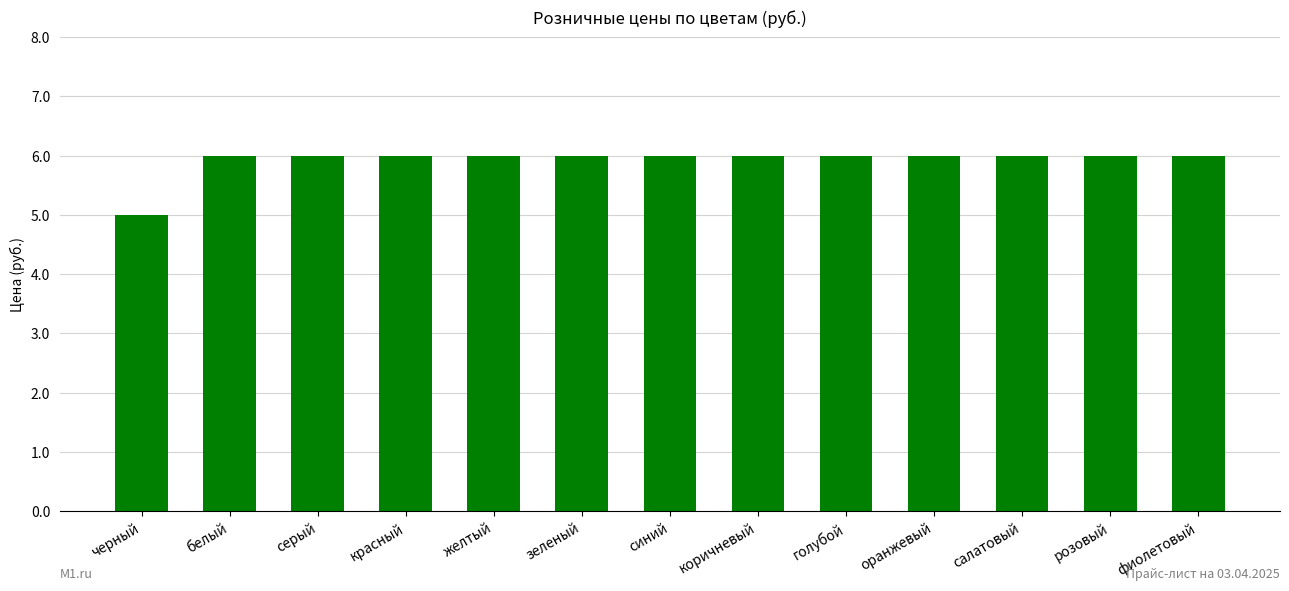

What is the sum of the values at салатовый and желтый?

12